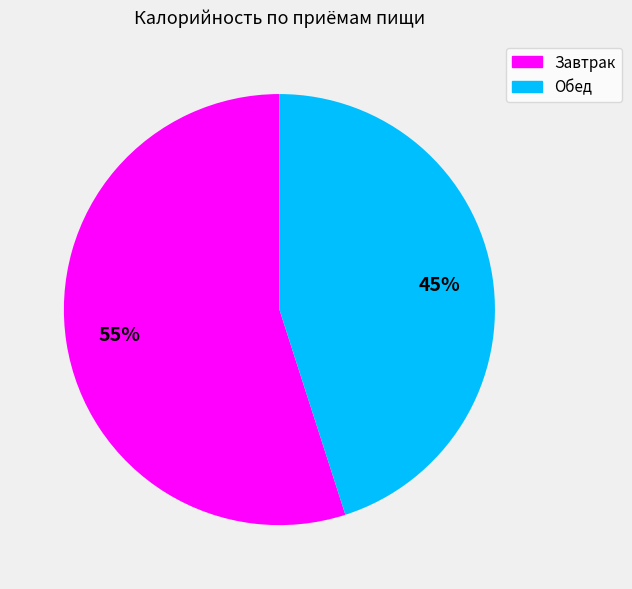

True or false: Завтрак accounts for 60% of the total.

False